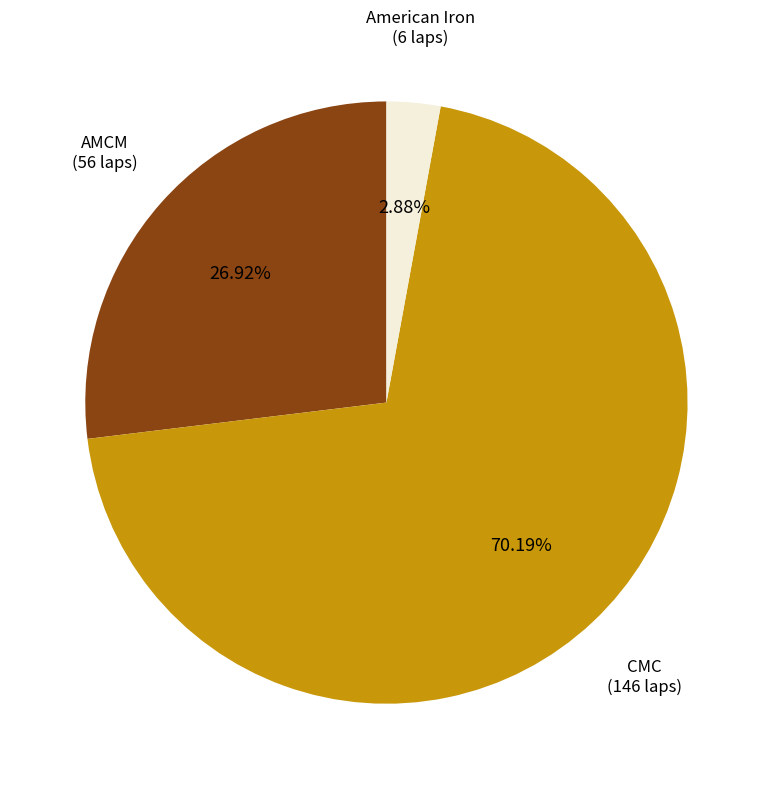

Is there a majority slice in this chart?

Yes